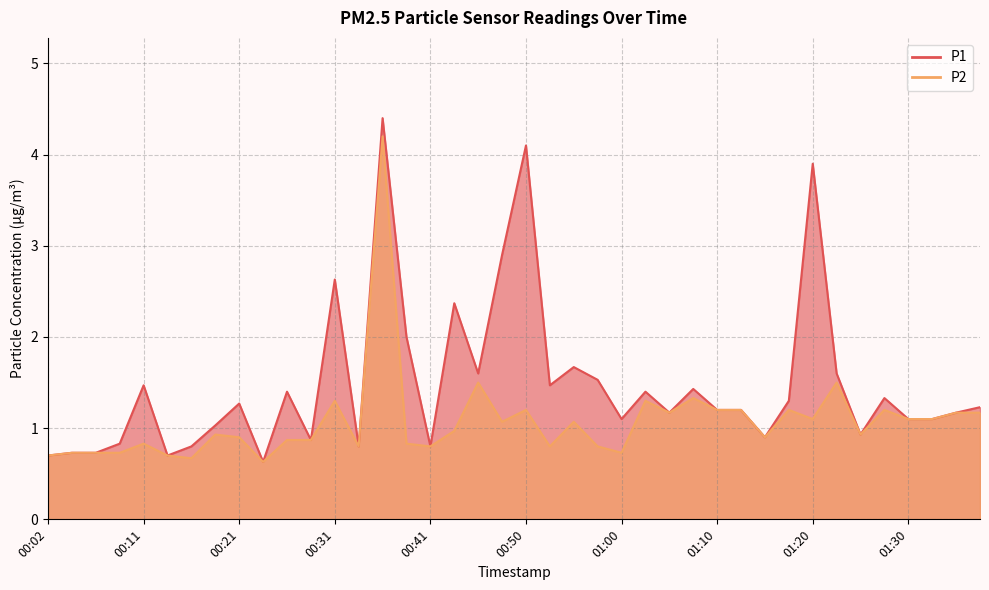

True or false: P2 and P1 intersect in this chart.

False